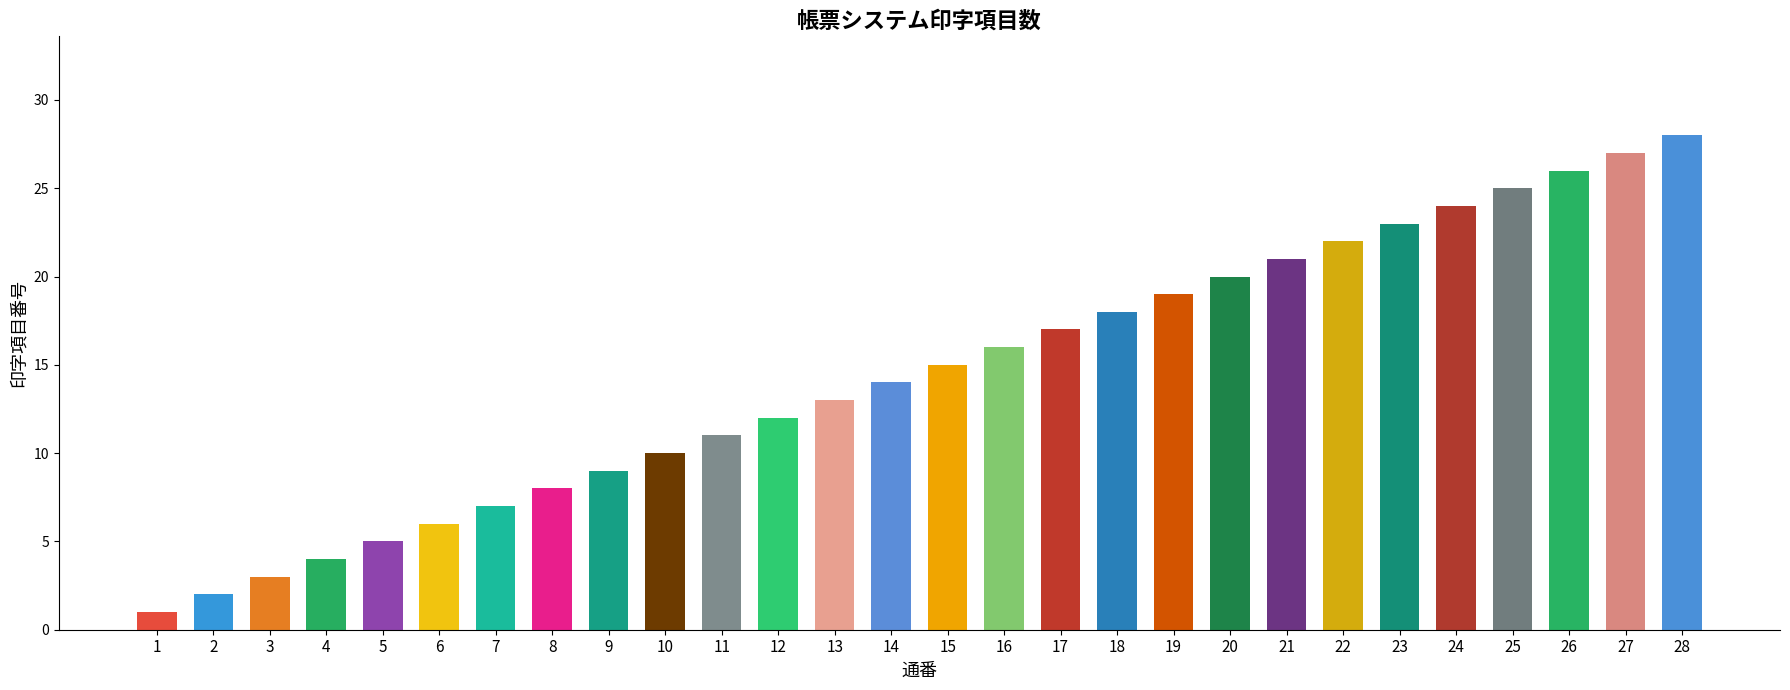

At which label does the data first exceed 15?

16